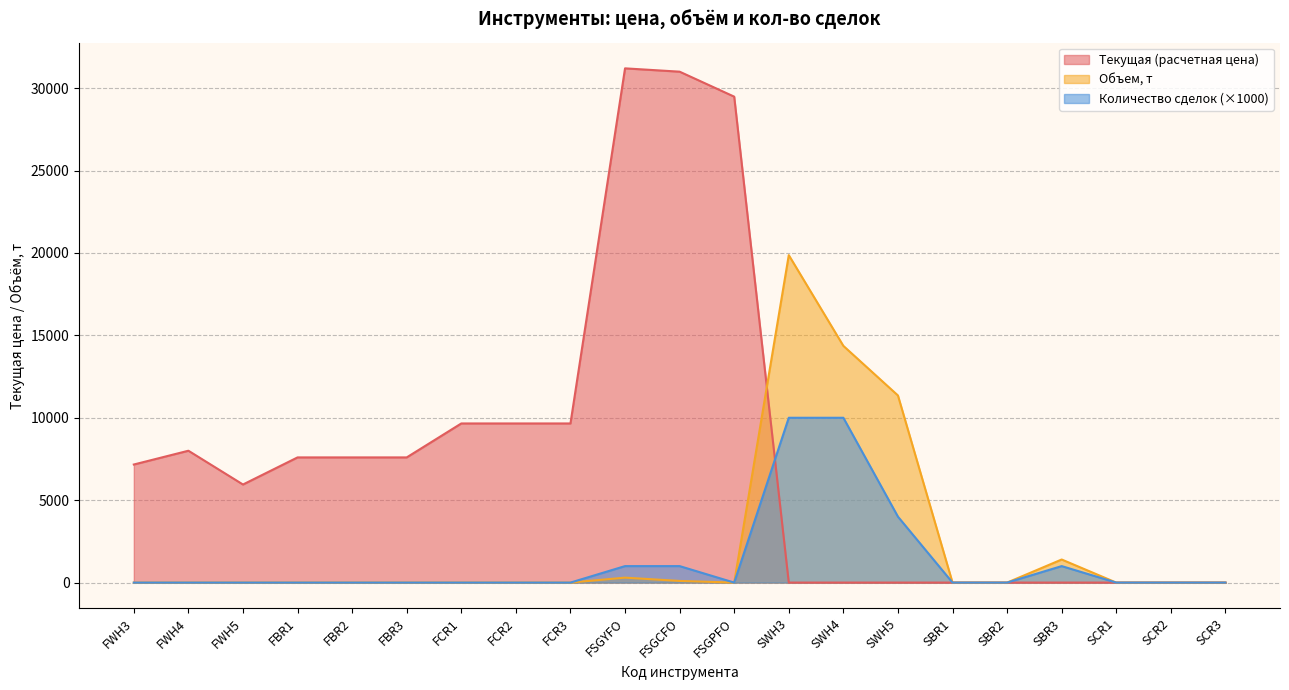

Which series has the widest spread of values?

Текущая (расчетная цена)